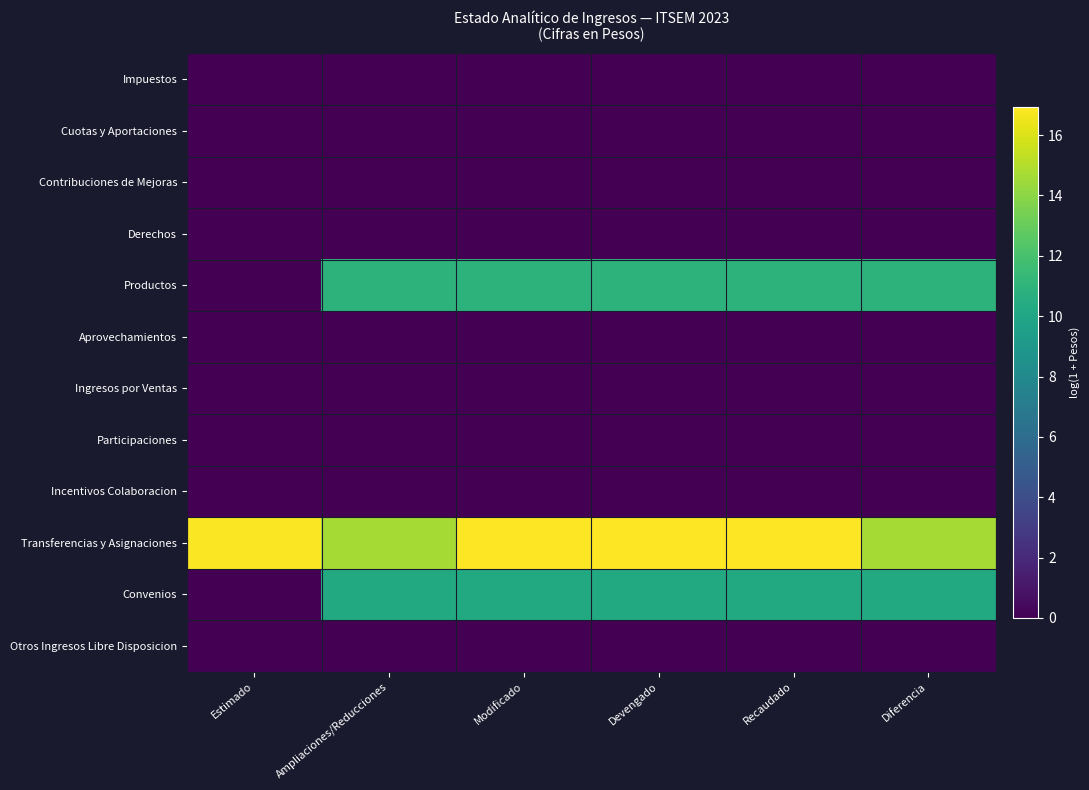

Reading left to right, what are all the values shown in this chart?

Impuestos: Estimado=0.0	Ampliaciones/Reducciones=0.0	Modificado=0.0	Devengado=0.0	Recaudado=0.0	Diferencia=0.0
Cuotas y Aportaciones: Estimado=0.0	Ampliaciones/Reducciones=0.0	Modificado=0.0	Devengado=0.0	Recaudado=0.0	Diferencia=0.0
Contribuciones de Mejoras: Estimado=0.0	Ampliaciones/Reducciones=0.0	Modificado=0.0	Devengado=0.0	Recaudado=0.0	Diferencia=0.0
Derechos: Estimado=0.0	Ampliaciones/Reducciones=0.0	Modificado=0.0	Devengado=0.0	Recaudado=0.0	Diferencia=0.0
Productos: Estimado=0.0	Ampliaciones/Reducciones=10.9	Modificado=10.9	Devengado=10.9	Recaudado=10.9	Diferencia=10.9
Aprovechamientos: Estimado=0.0	Ampliaciones/Reducciones=0.0	Modificado=0.0	Devengado=0.0	Recaudado=0.0	Diferencia=0.0
Ingresos por Ventas: Estimado=0.0	Ampliaciones/Reducciones=0.0	Modificado=0.0	Devengado=0.0	Recaudado=0.0	Diferencia=0.0
Participaciones: Estimado=0.0	Ampliaciones/Reducciones=0.0	Modificado=0.0	Devengado=0.0	Recaudado=0.0	Diferencia=0.0
Incentivos Colaboracion: Estimado=0.0	Ampliaciones/Reducciones=0.0	Modificado=0.0	Devengado=0.0	Recaudado=0.0	Diferencia=0.0
Transferencias y Asignaciones: Estimado=16.8	Ampliaciones/Reducciones=14.6	Modificado=16.9	Devengado=16.9	Recaudado=16.9	Diferencia=14.6
Convenios: Estimado=0.0	Ampliaciones/Reducciones=10.3	Modificado=10.3	Devengado=10.3	Recaudado=10.3	Diferencia=10.3
Otros Ingresos Libre Disposicion: Estimado=0.0	Ampliaciones/Reducciones=0.0	Modificado=0.0	Devengado=0.0	Recaudado=0.0	Diferencia=0.0